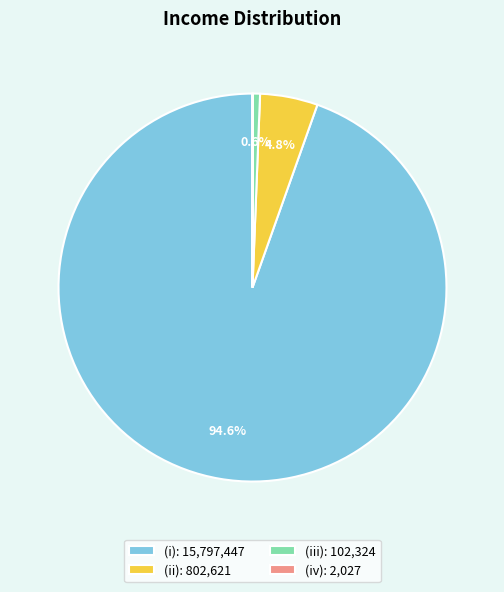

The (i) slice represents 80% of the pie. True or false?

False